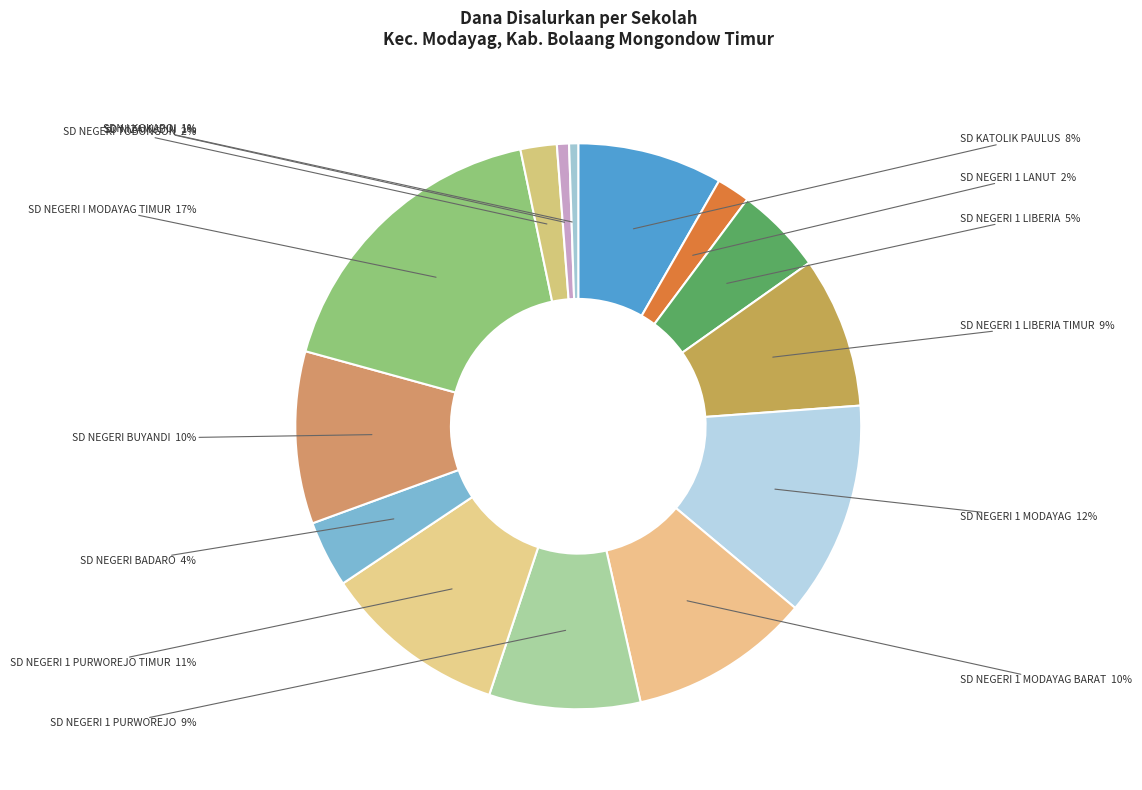

To the nearest percent, what is the average slice percentage?

7%